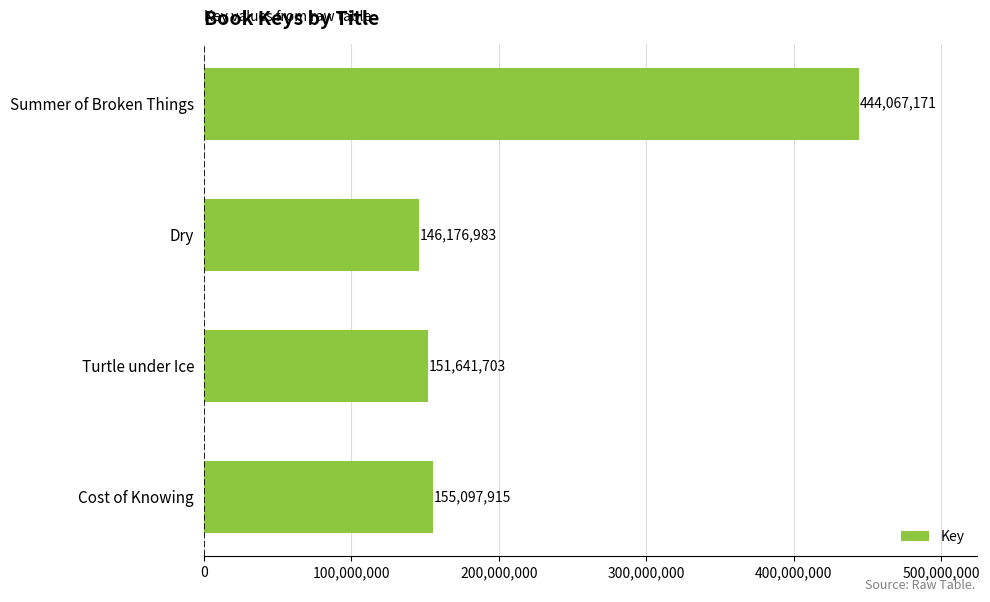

What is the sum of the values at Dry and Turtle under Ice?

297818686